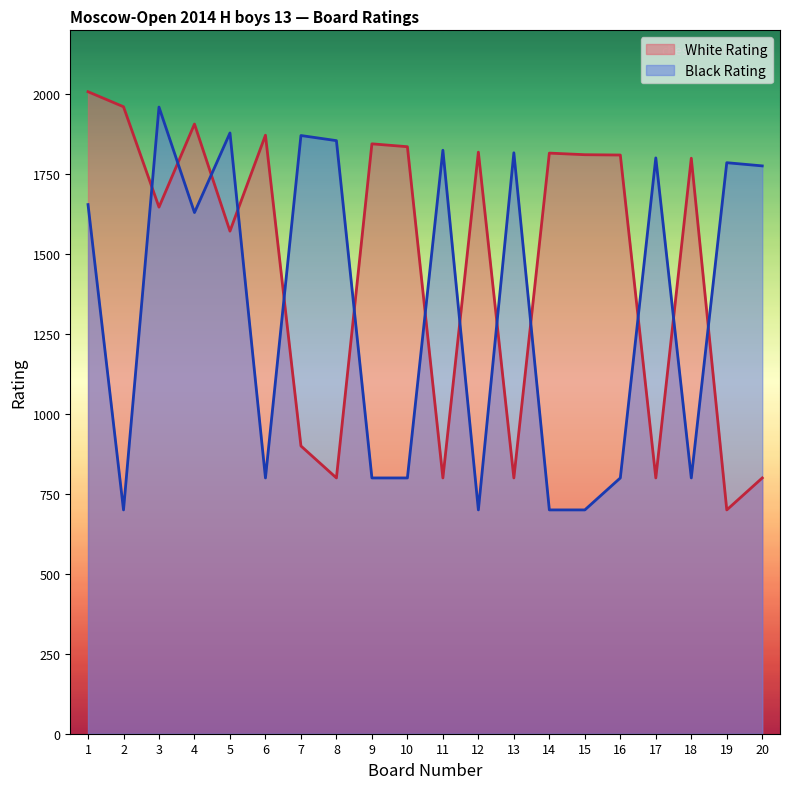

What is the average value of the White Rating series?

1465